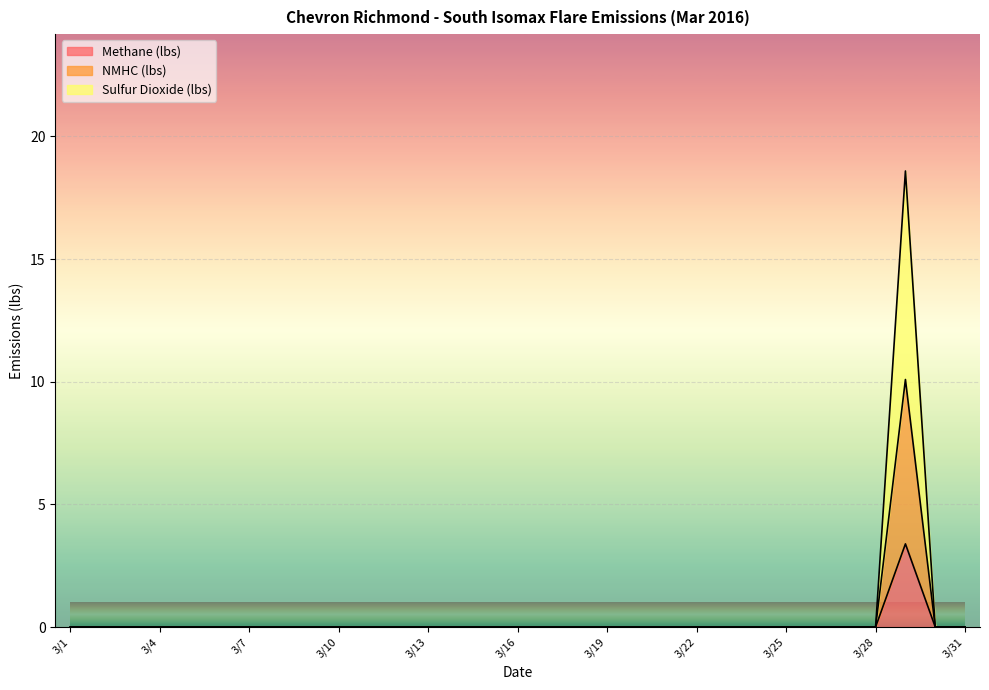

Which series changed the most between 3/9 and 3/25?

Methane (lbs)